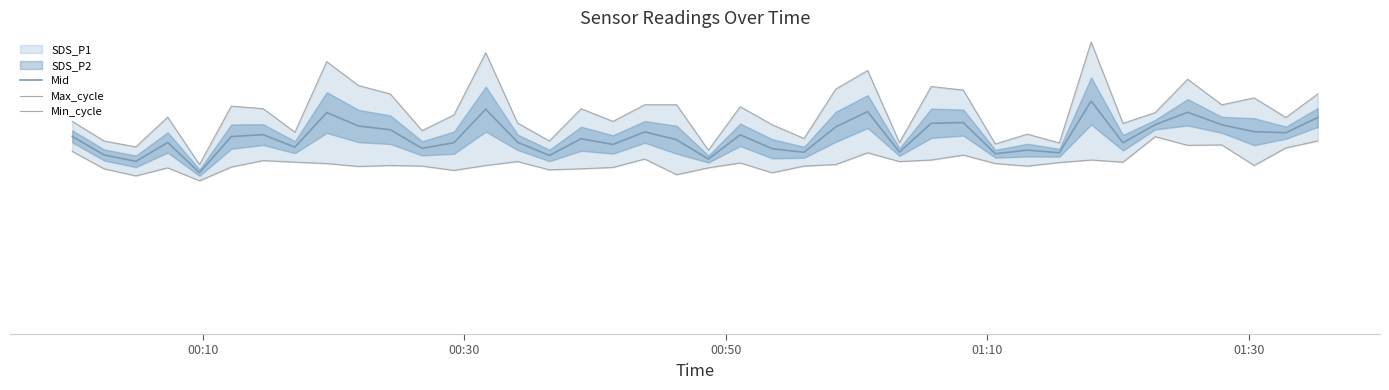

The Max_cycle series shows 6.2 at 27. True or false?

False